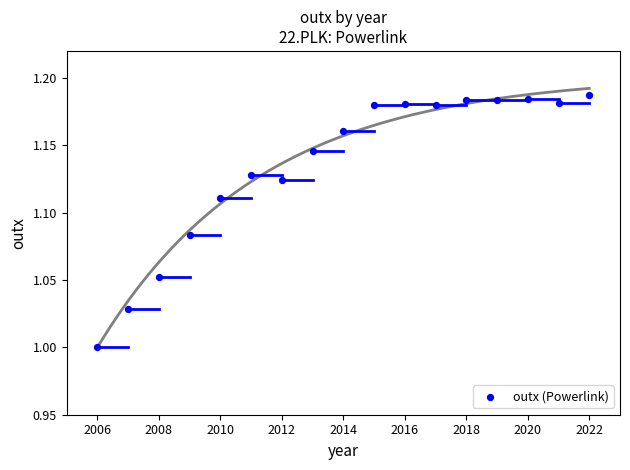

What is the range of X values (max minus min)?

16.0